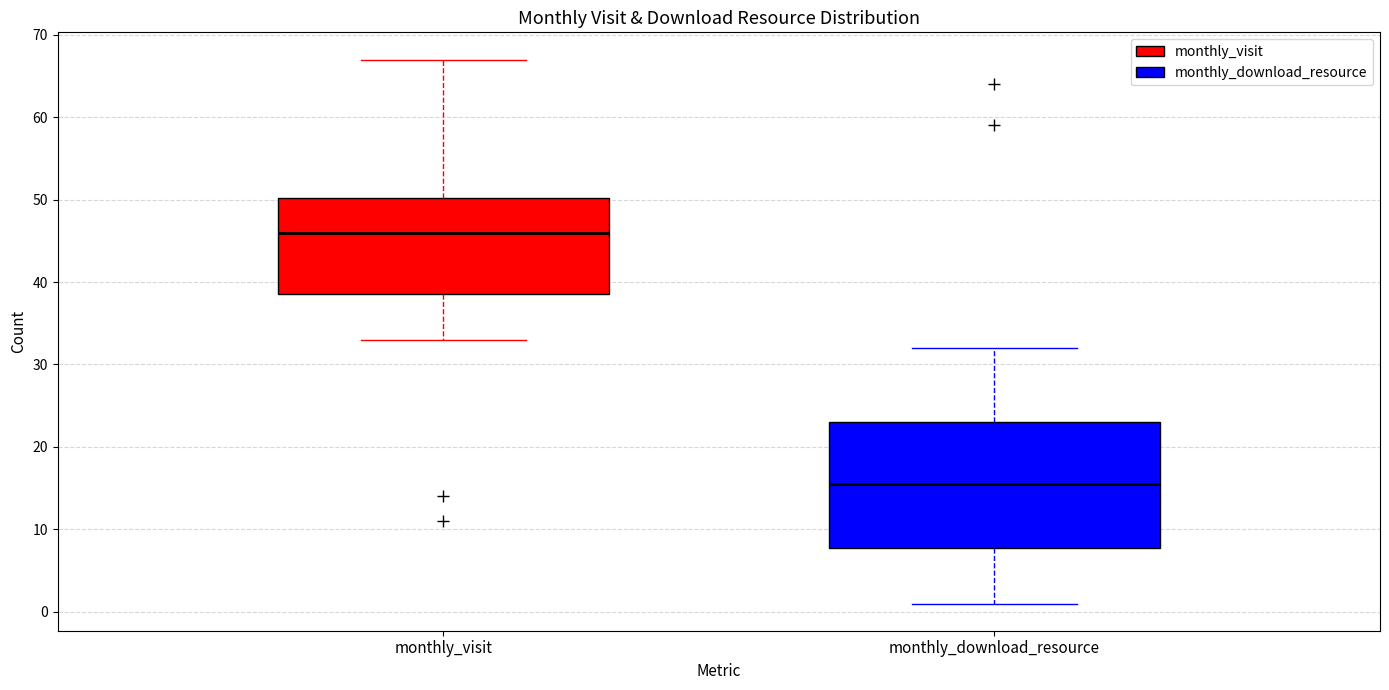

Reading left to right, transcribe this box plot: for each box, give where its median line is, the range the box spans, and where its two whiskers end, as read against the y-axis. The values are not printed on the chart, so give them approximately, as read against the axis.

monthly_visit: median 46, box 39 to 50, whiskers 33 to 67
monthly_download_resource: median 16, box 8 to 23, whiskers 1 to 32